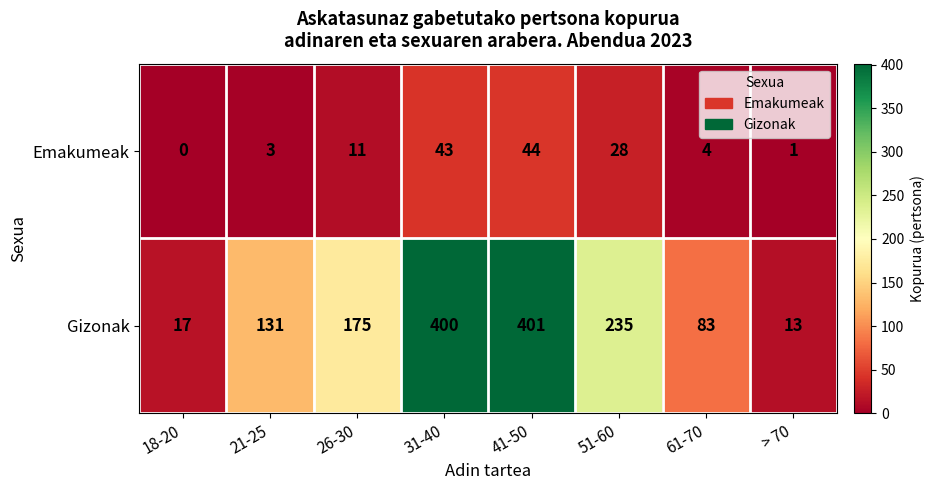

Between 18-20 and 61-70, which series saw the biggest shift?

Gizonak